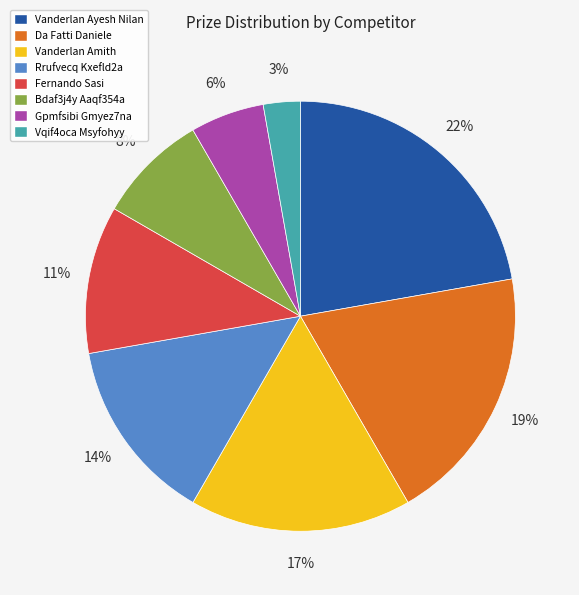

What percentage is the Da Fatti Daniele slice, to the nearest percent?

19%